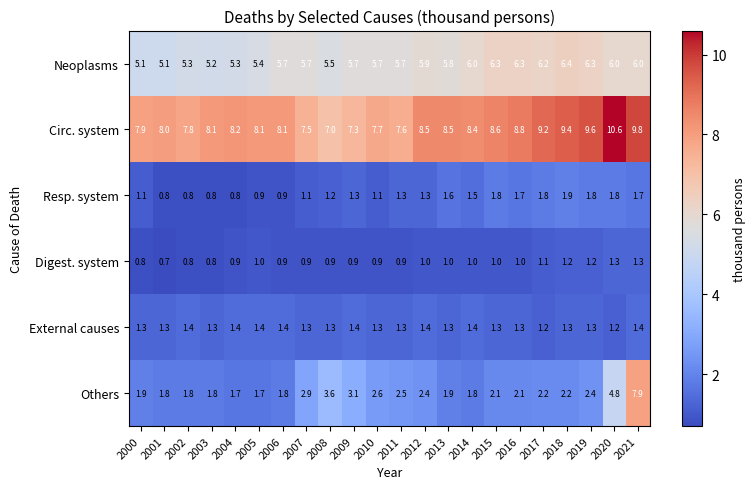

What is the spread (max minus min) of values at 2009?

6.4